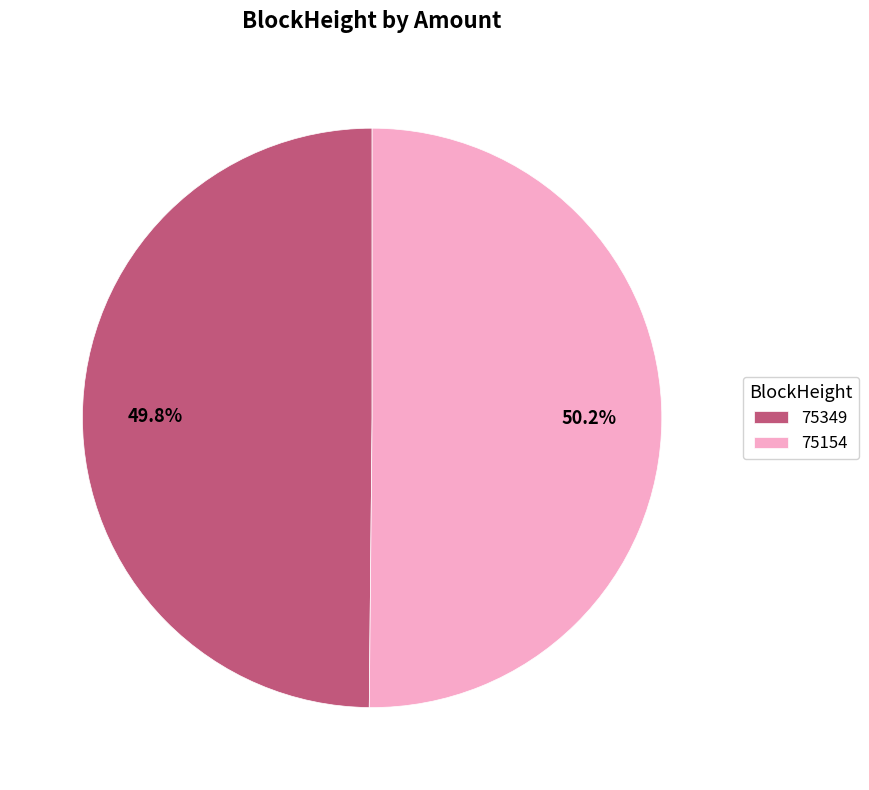

Is the sum of 75154 and 75349 greater than half?

Yes